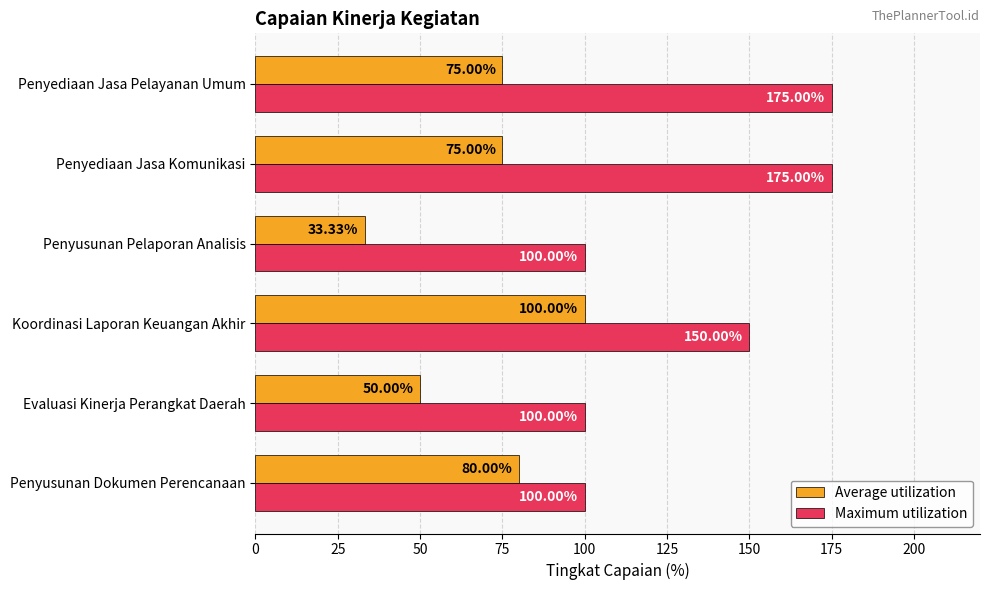

How many series are shown in this chart?

2